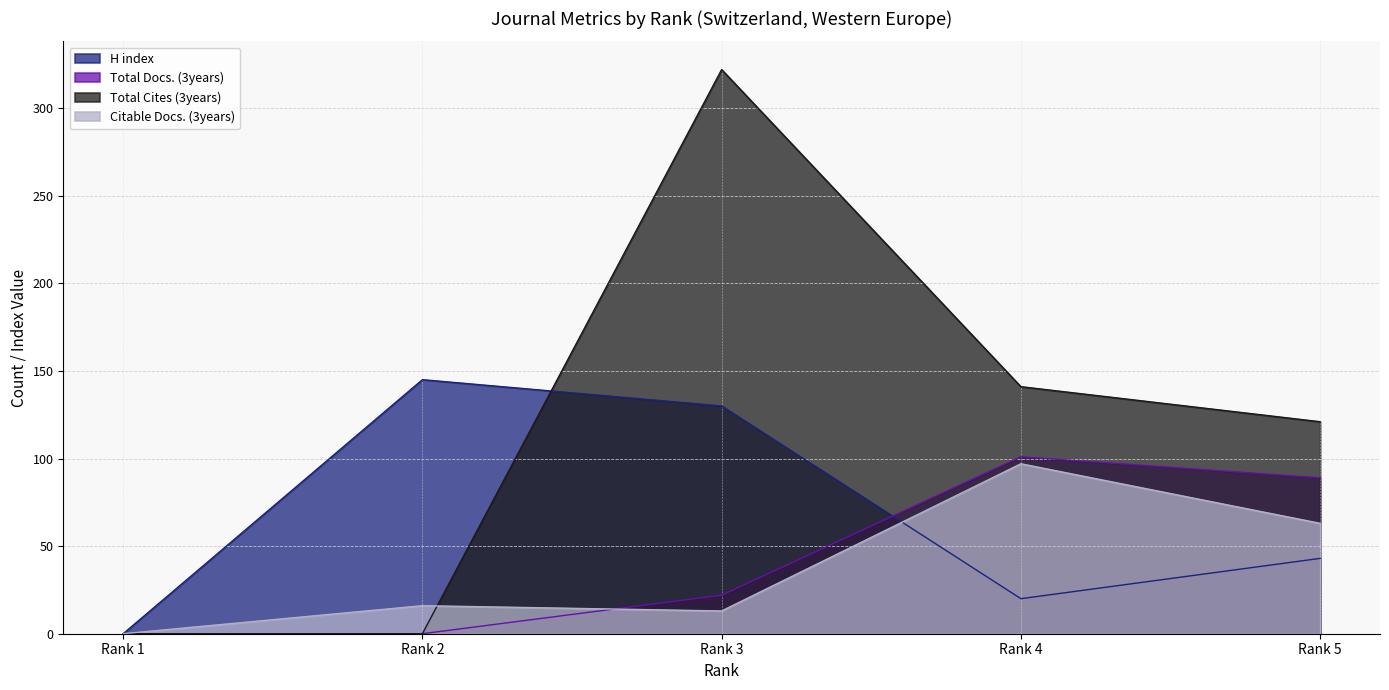

Reading right to left, what are all the values shown in this chart?

H index: Rank 5=43	Rank 4=20	Rank 3=130	Rank 2=145	Rank 1=0
Total Docs. (3years): Rank 5=89	Rank 4=101	Rank 3=22	Rank 2=0	Rank 1=0
Total Cites (3years): Rank 5=121	Rank 4=141	Rank 3=322	Rank 2=0	Rank 1=0
Citable Docs. (3years): Rank 5=63	Rank 4=97	Rank 3=13	Rank 2=16	Rank 1=0